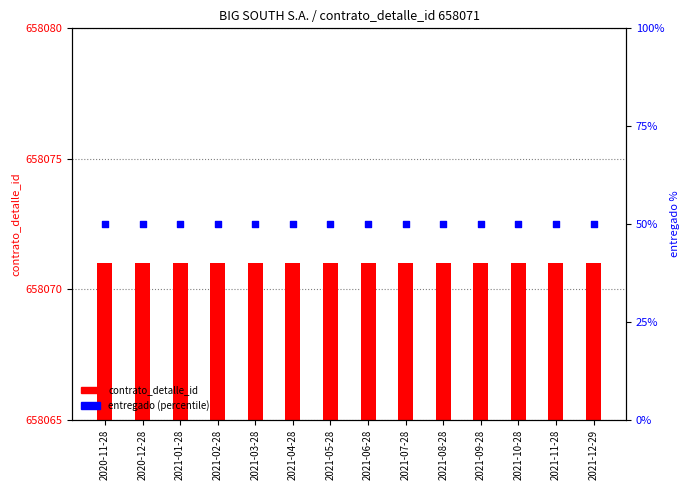

What are all the series names shown in the legend?

contrato_detalle_id, entregado